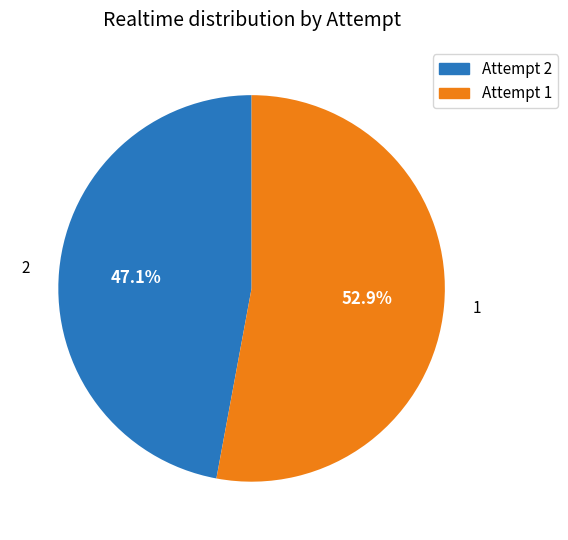

What is the largest slice in the pie chart?

1